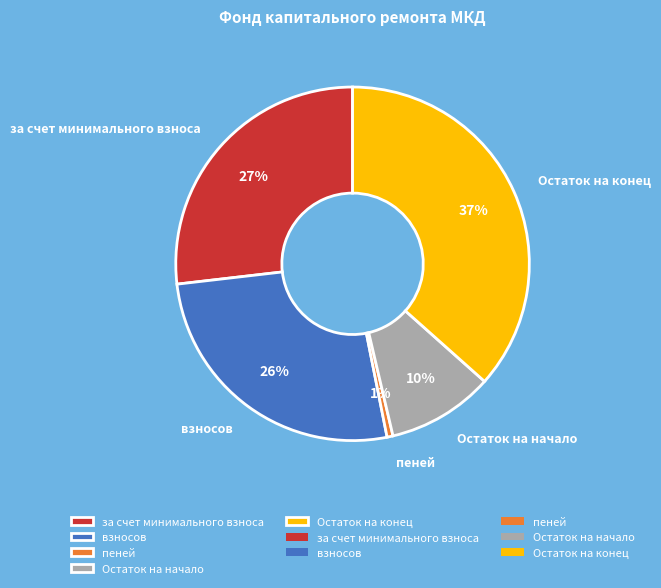

Is it true that Остаток на начало is 10% of the pie?

True